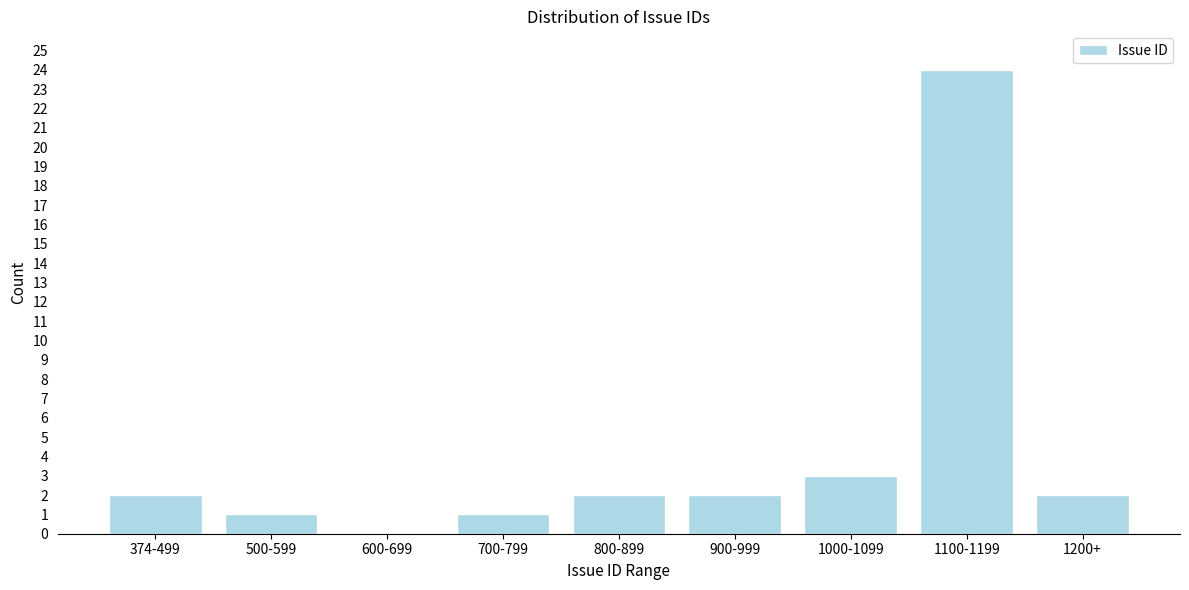

Reading left to right, list all the values displayed in this chart.

374-499=2	500-599=1	600-699=0	700-799=1	800-899=2	900-999=2	1000-1099=3	1100-1199=24	1200+=2